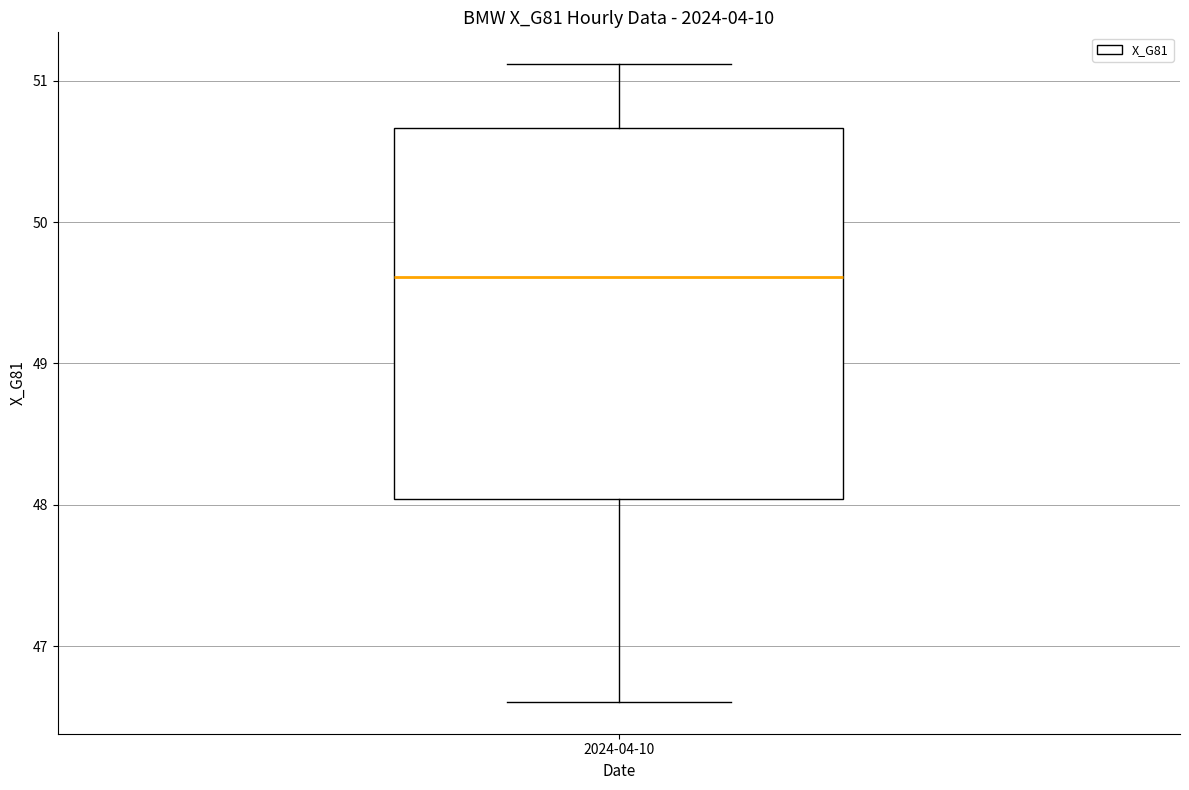

Read this box plot against the y-axis: the position of the median line, the range covered by the box, and the ends of both whiskers. The values are not printed on the chart, so give them approximately, as read against the axis.

median 49.6, box 48.0 to 50.7, whiskers 46.6 to 51.1